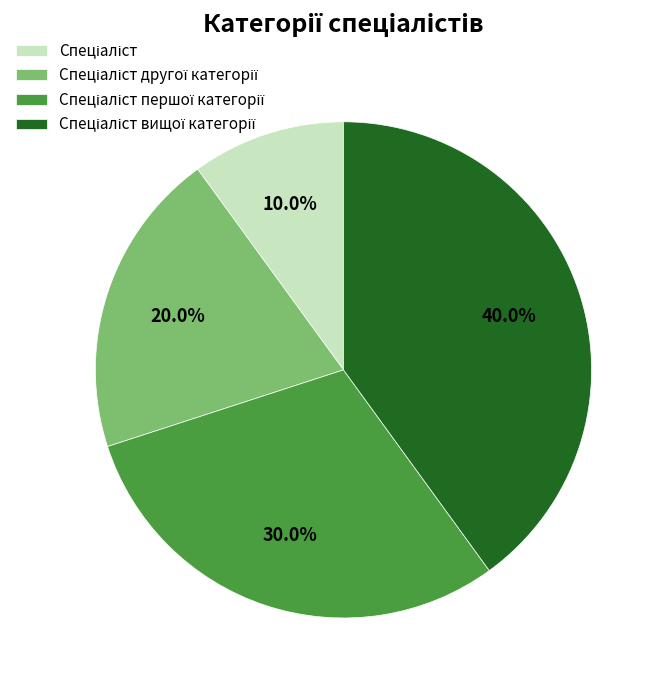

Is there a majority slice in this chart?

No